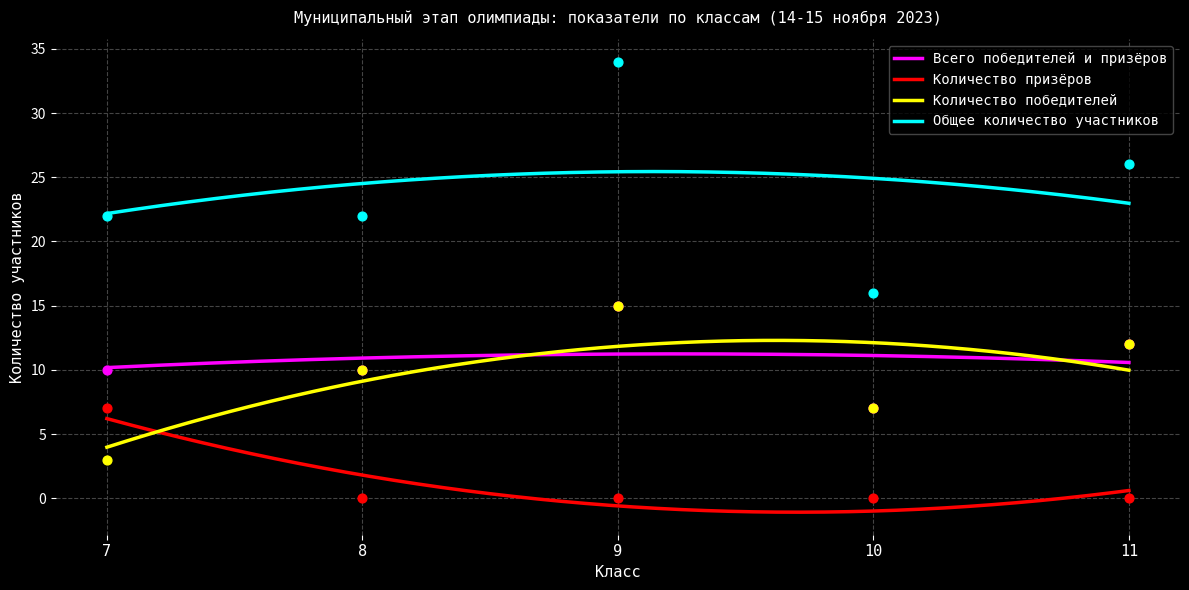

Which series reaches the minimum Y coordinate?

Количество призёров